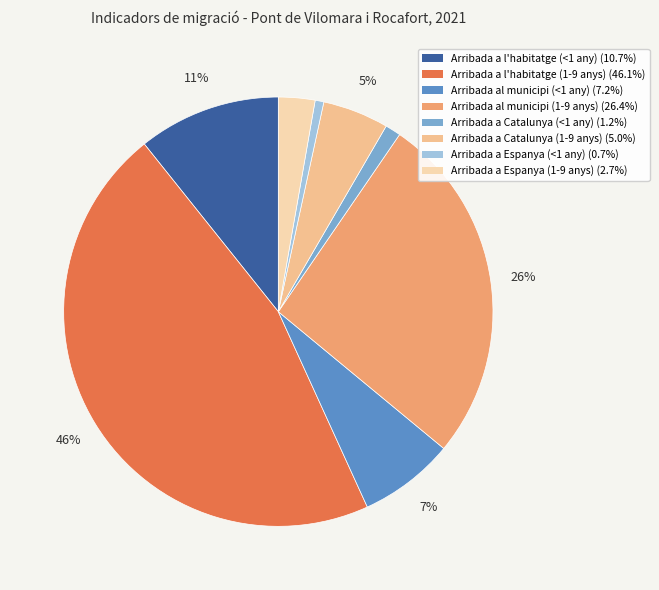

To the nearest percent, what portion does Arribada a Catalunya (1-9 anys) represent?

5%